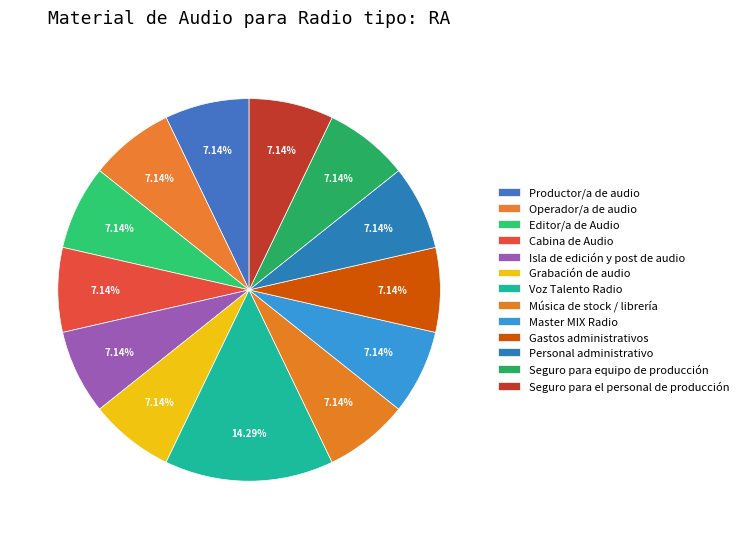

Is Master MIX Radio the majority of the pie?

No